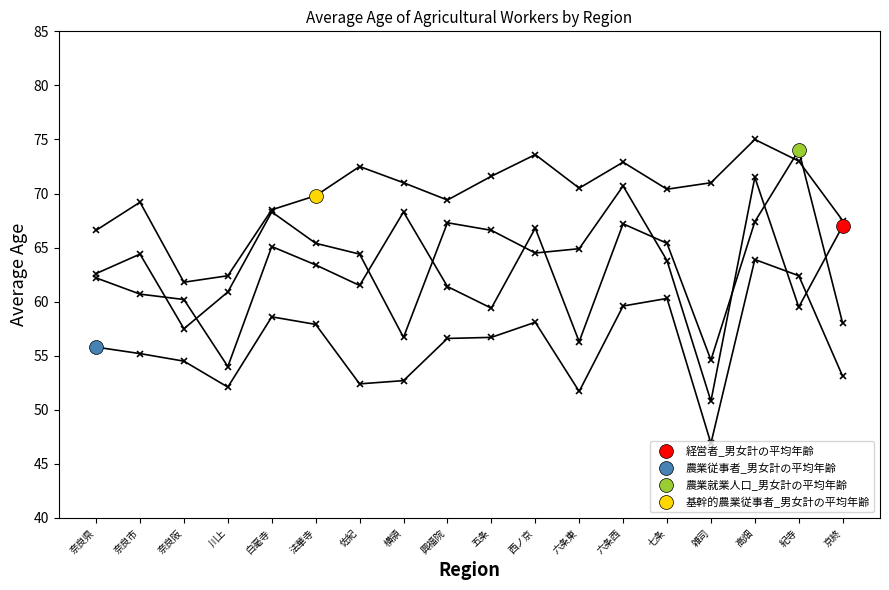

True or false: 基幹的農業従事者_男女計の平均年齢 and 農業従事者_男女計の平均年齢 cross at least once.

False